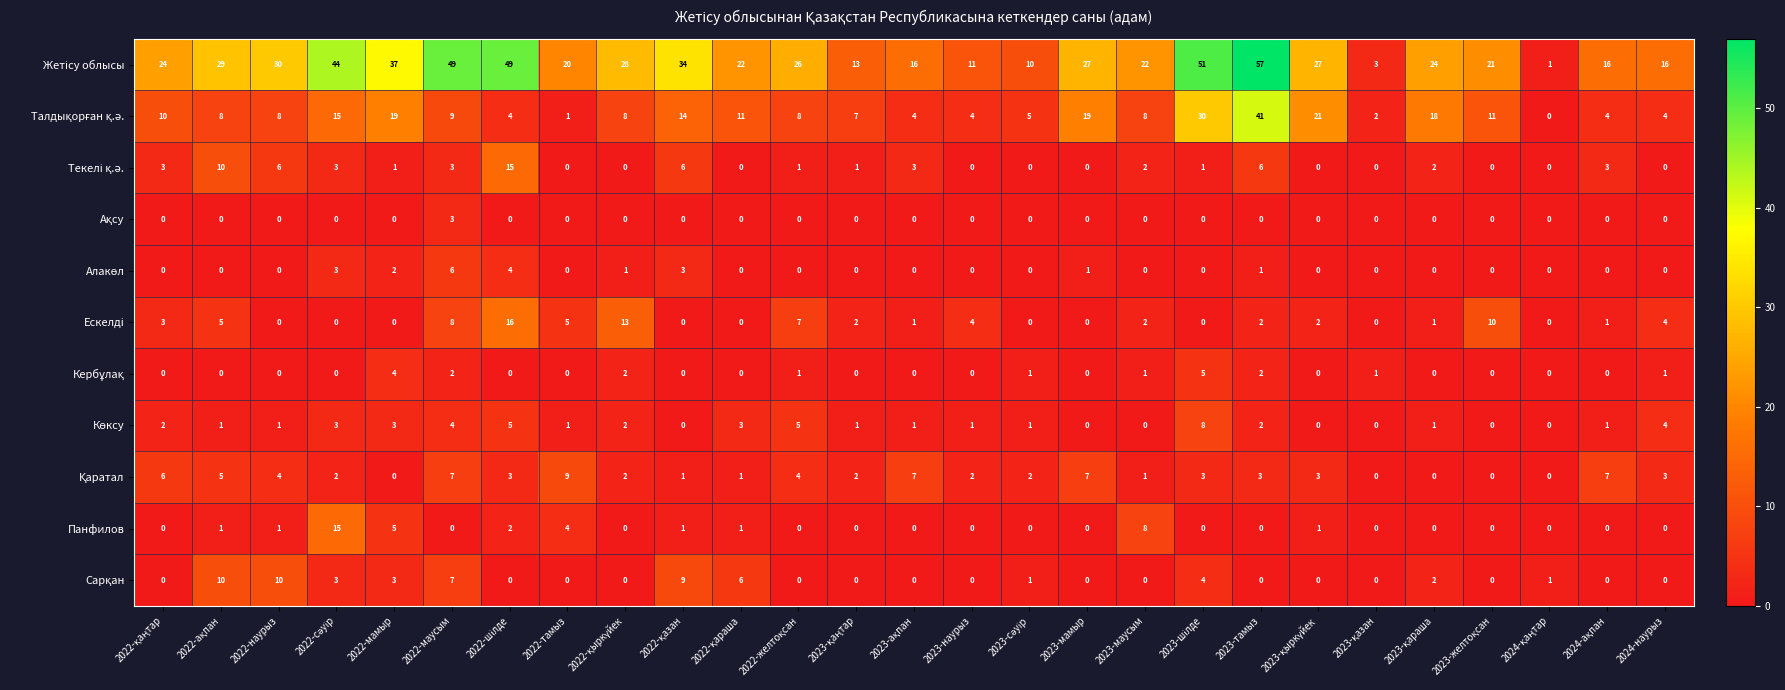

At which category is the sum across all series the highest?

2023-тамыз